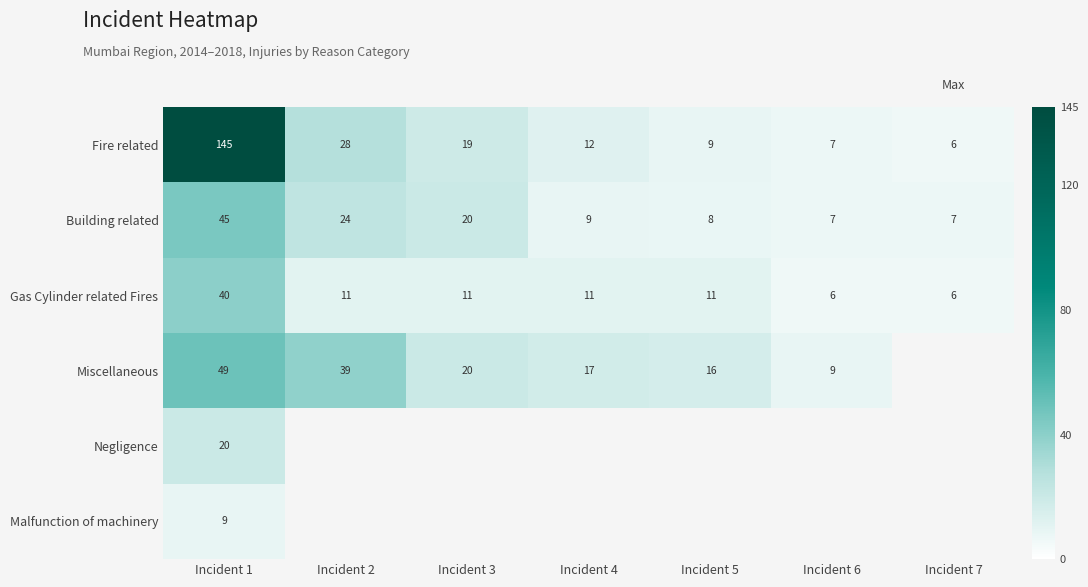

The Fire related series shows 1.9 at Incident 7. True or false?

False